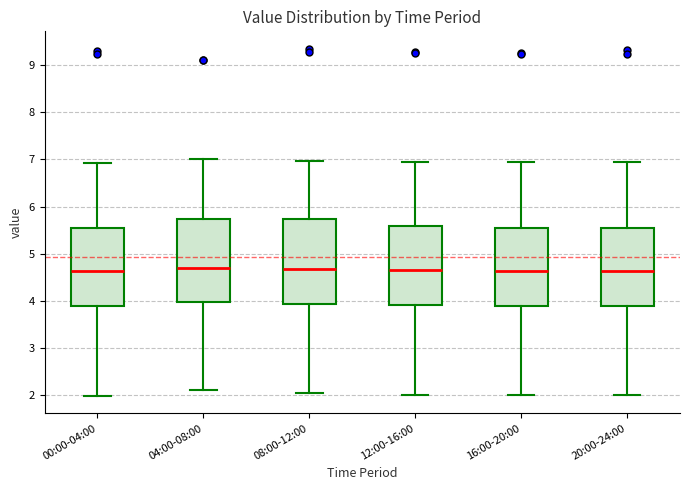

Reading left to right, transcribe this box plot: for each box, give where its median line is, the range the box spans, and where its two whiskers end, as read against the y-axis. The values are not printed on the chart, so give them approximately, as read against the axis.

00:00-04:00: median 4.6, box 3.9 to 5.5, whiskers 2.0 to 6.9
04:00-08:00: median 4.7, box 4.0 to 5.7, whiskers 2.1 to 7.0
08:00-12:00: median 4.7, box 3.9 to 5.7, whiskers 2.1 to 7.0
12:00-16:00: median 4.6, box 3.9 to 5.6, whiskers 2.0 to 7.0
16:00-20:00: median 4.6, box 3.9 to 5.6, whiskers 2.0 to 6.9
20:00-24:00: median 4.6, box 3.9 to 5.5, whiskers 2.0 to 6.9